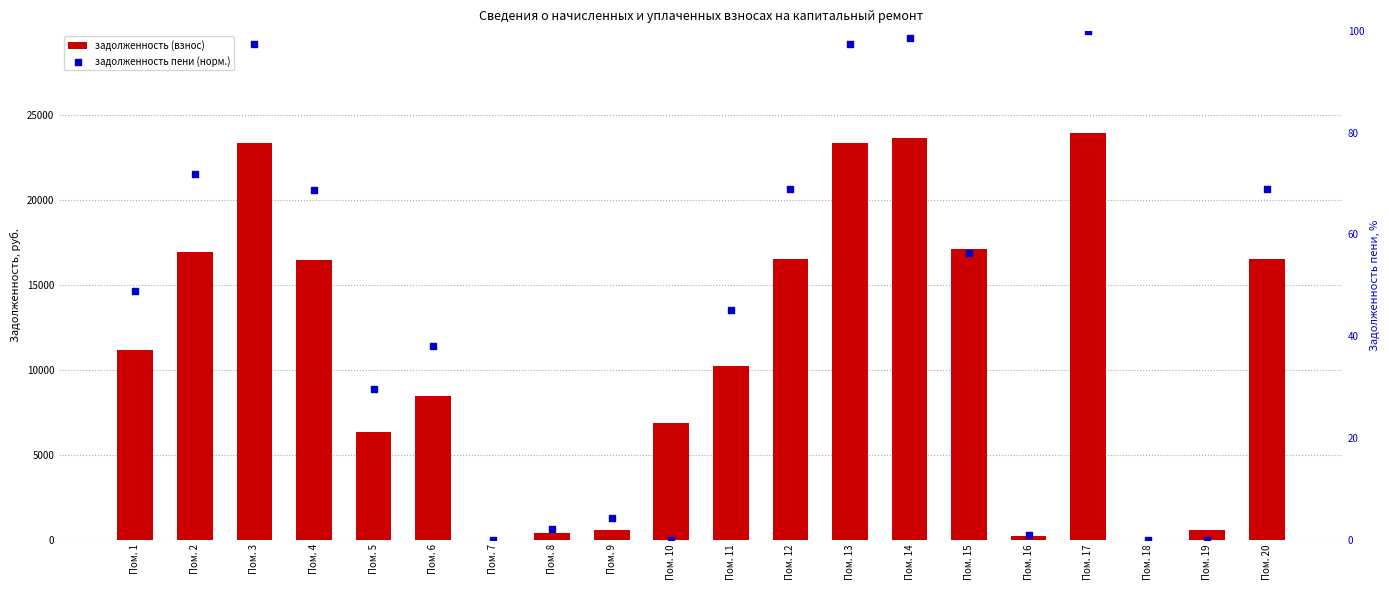

Which series reaches the minimum Y coordinate?

задолженность (взнос)